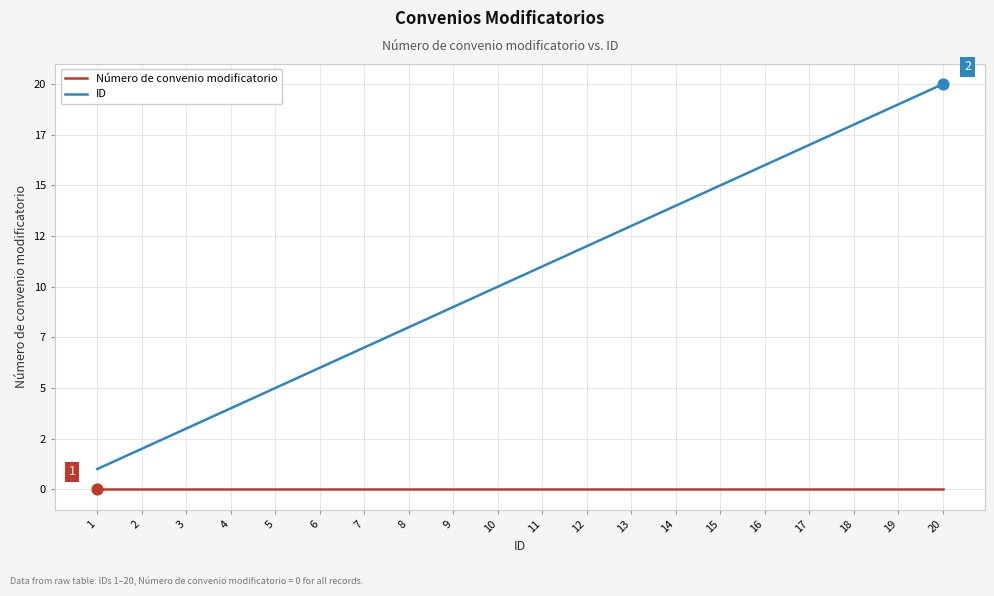

At how many categories does at least one series exceed 9?

11